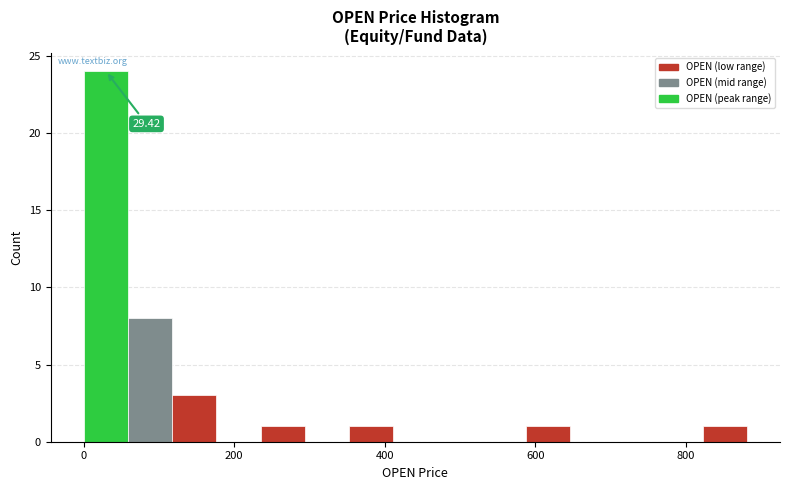

Read against the x-axis, roughly where is the centre of the tallest bar?

20